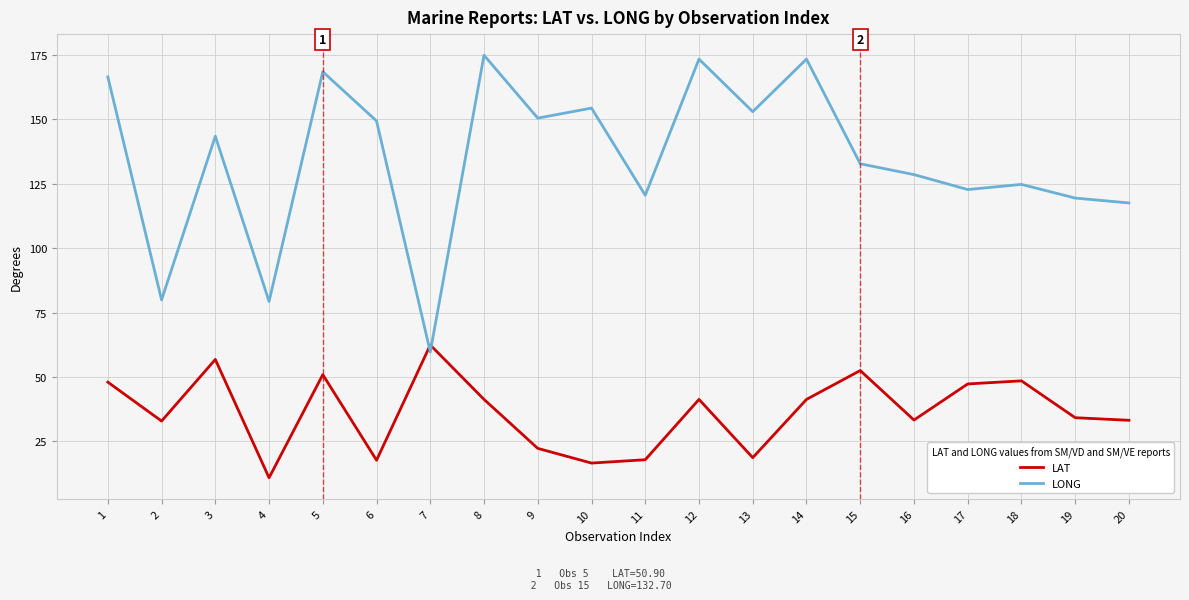

What is the total value across all series at 20?

150.7